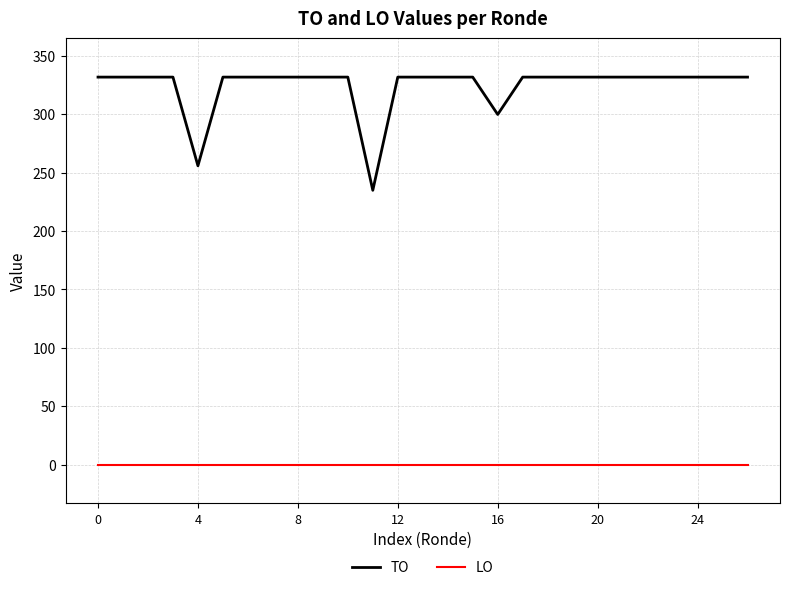

What is the average value of the TO series?

324